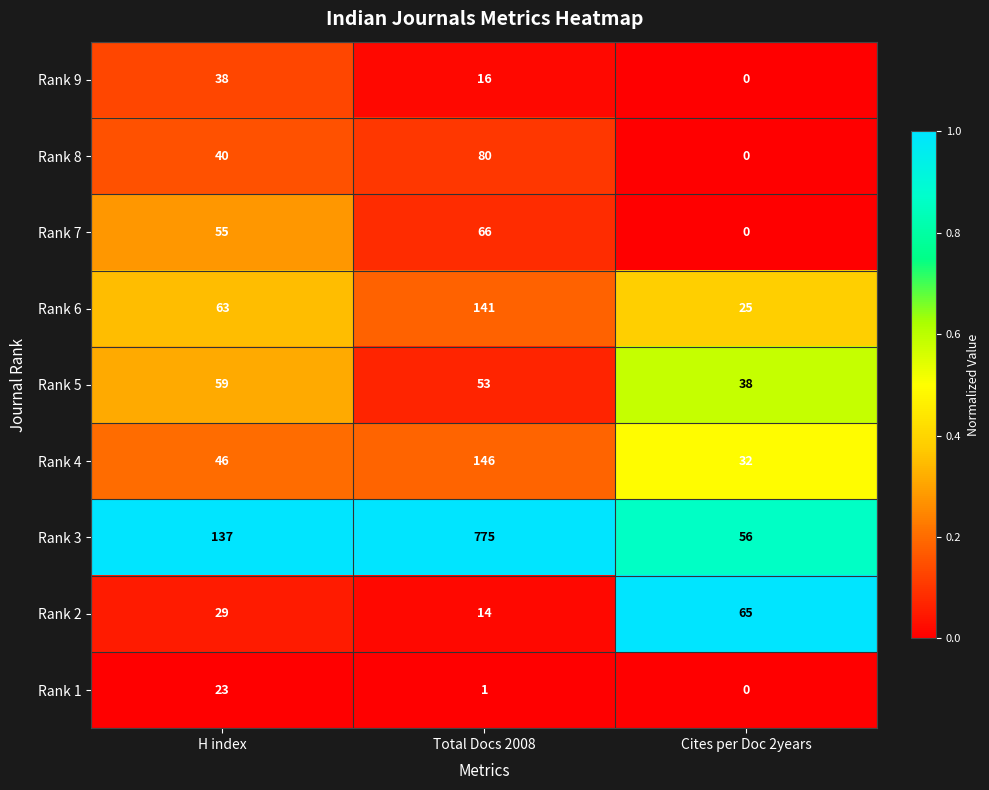

Reading right to left, transcribe all the data shown in this chart.

Rank 9: 0	16	38
Rank 8: 0	80	40
Rank 7: 0	66	55
Rank 6: 25	141	63
Rank 5: 38	53	59
Rank 4: 32	146	46
Rank 3: 56	775	137
Rank 2: 65	14	29
Rank 1: 0	1	23